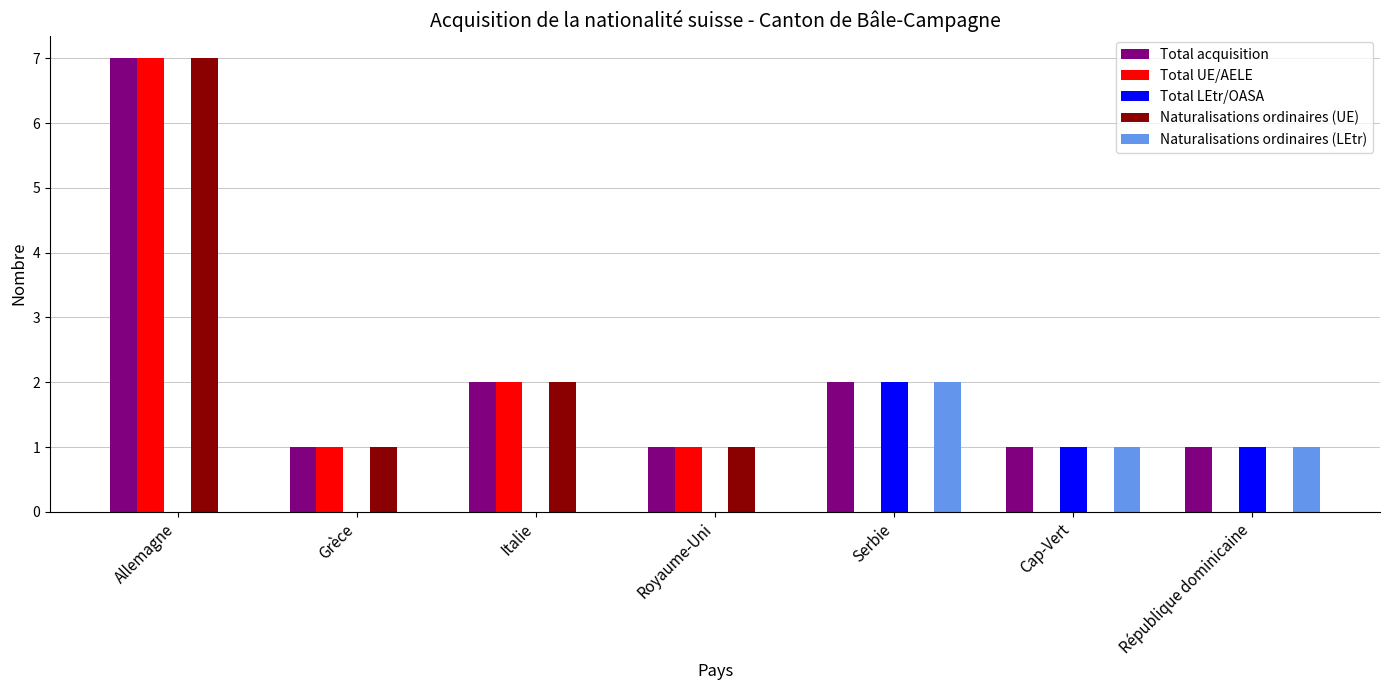

How many categories are shown in the chart?

7